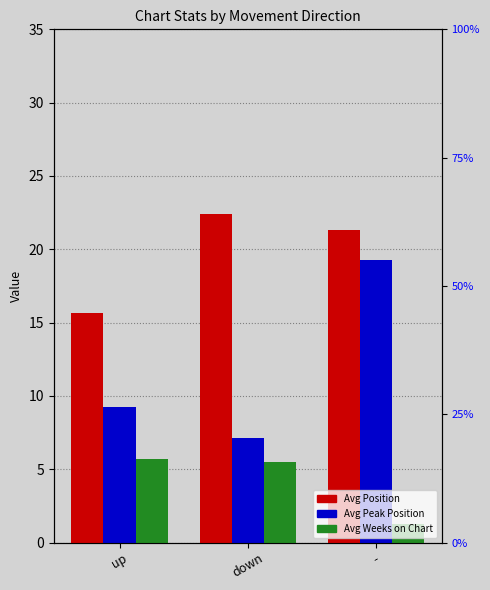

What is the difference between the second highest and minimum values in the Avg Position series?

5.6